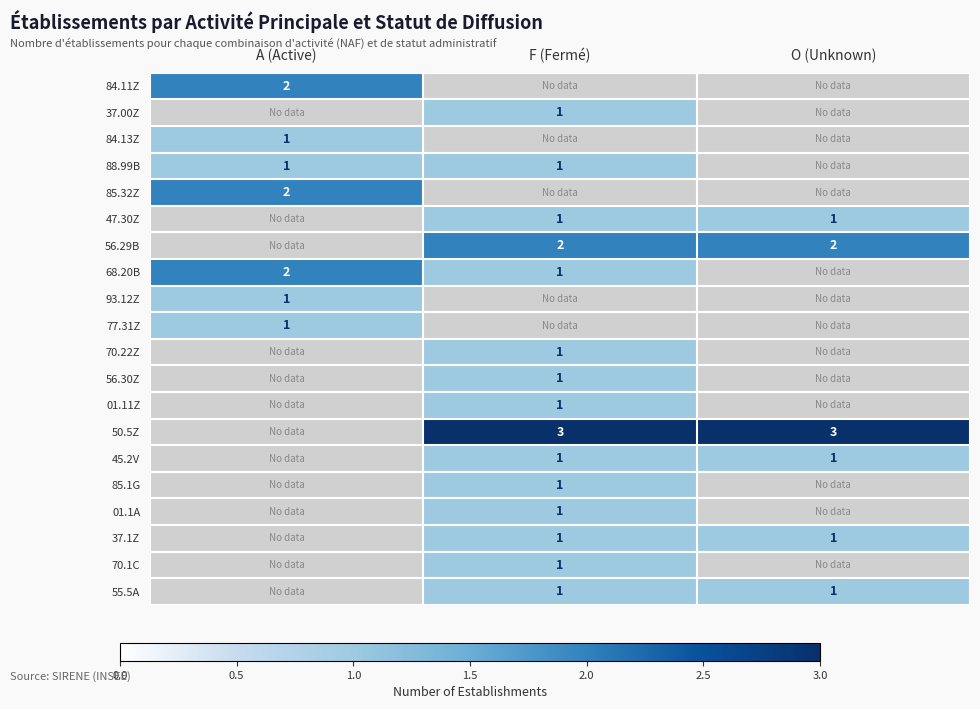

The 85.1G series shows 1 at F (Fermé). True or false?

True